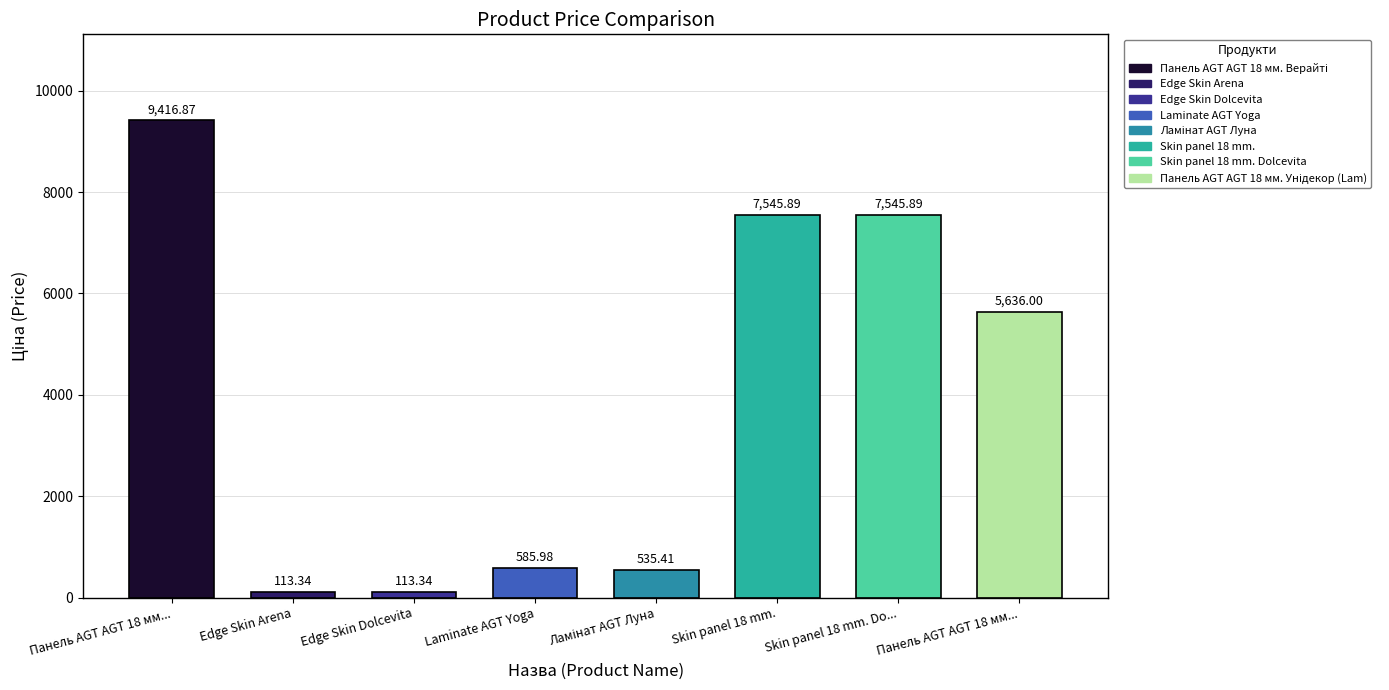

Rank the categories by value from lowest to highest.

Edge Skin Arena, Edge Skin Dolcevita, Ламінат AGT Луна, Laminate AGT Yoga, Панель AGT AGT 18 мм. Унідекор (Lam), Skin panel 18 mm., Skin panel 18 mm. Dolcevita, Панель AGT AGT 18 мм. Верайті